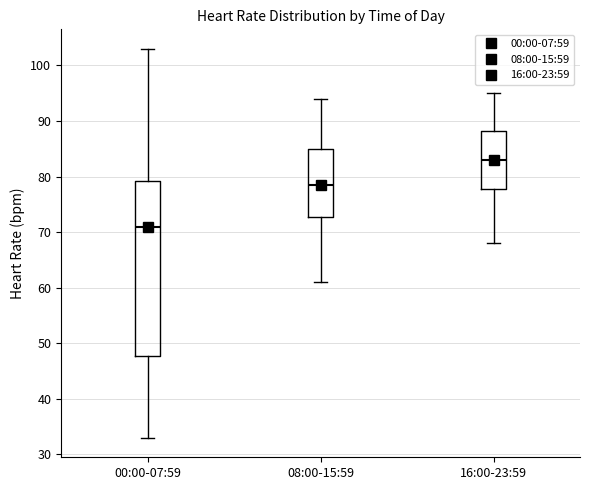

Where is the lower edge of the box for 08:00-15:59 on the y-axis? The values are not printed on the chart, so give them approximately, as read against the axis.

73